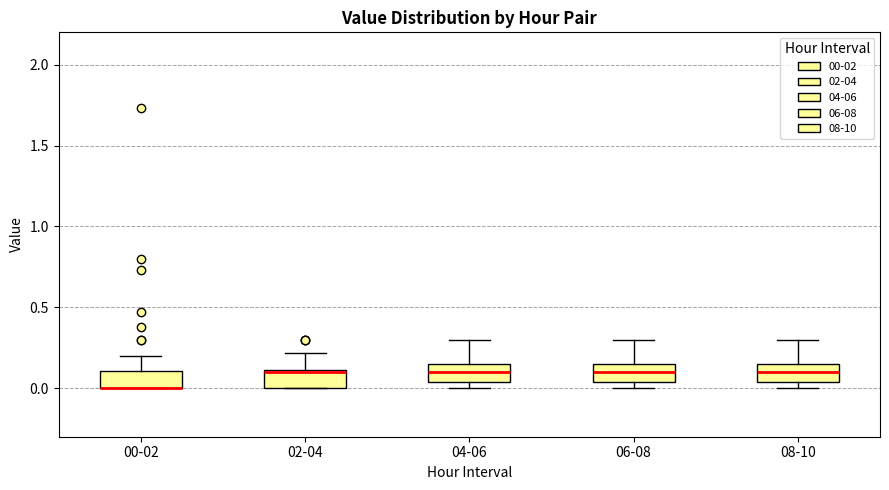

Reading left to right, transcribe this box plot: for each box, give where its median line is, the range the box spans, and where its two whiskers end, as read against the y-axis. The values are not printed on the chart, so give them approximately, as read against the axis.

00-02: median 0.00 (drawn on the box's lower edge), box 0.00 to 0.10, whiskers 0.00 to 0.20
02-04: median 0.10, box 0.00 to 0.10, whiskers 0.00 to 0.20
04-06: median 0.10, box 0.05 to 0.15, whiskers 0.00 to 0.30
06-08: median 0.10, box 0.05 to 0.15, whiskers 0.00 to 0.30
08-10: median 0.10, box 0.05 to 0.15, whiskers 0.00 to 0.30